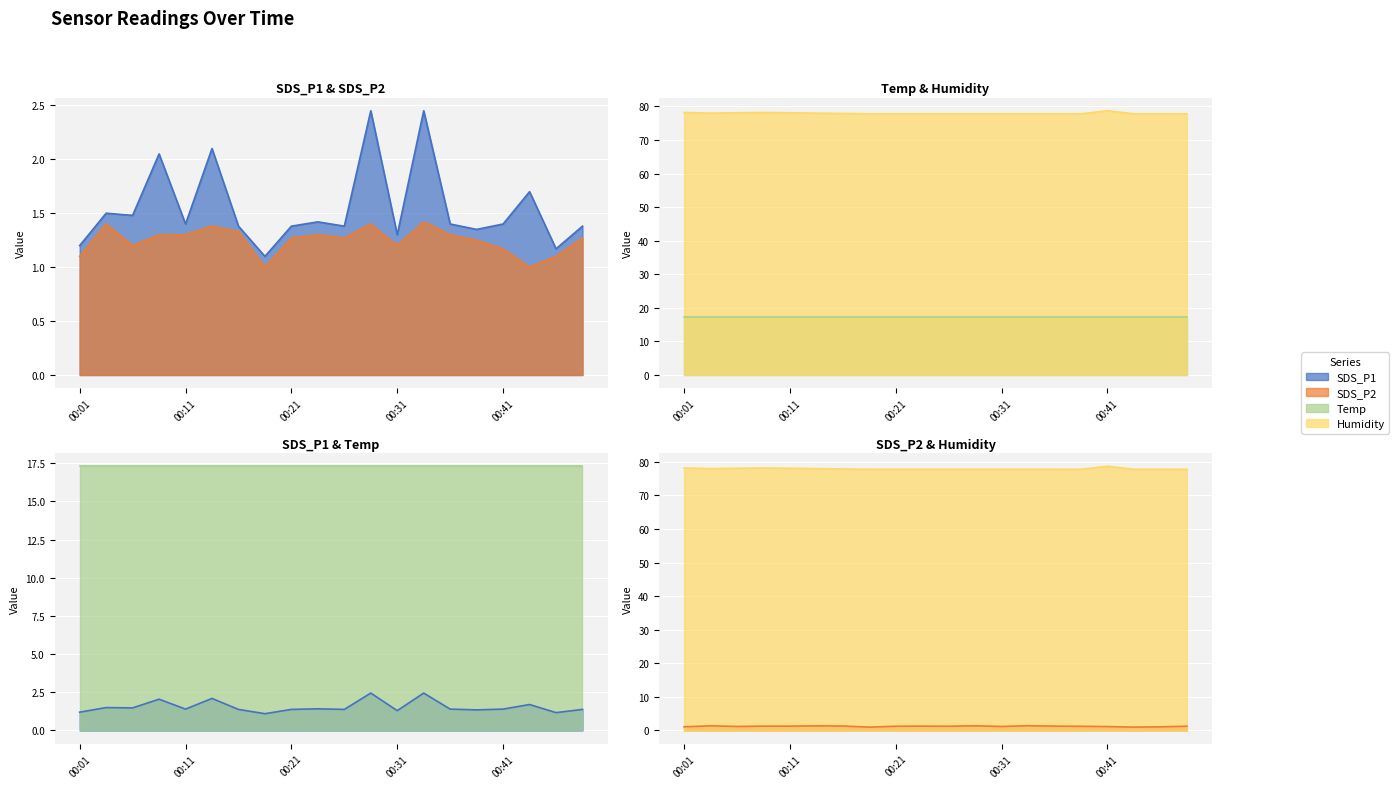

List the labels in order of SDS_P2 value, largest first.

00:33, 00:03, 00:28, 00:13, 00:16, 00:08, 00:11, 00:23, 00:36, 00:21, 00:26, 00:48, 00:38, 00:06, 00:31, 00:41, 00:01, 00:46, 00:18, 00:43